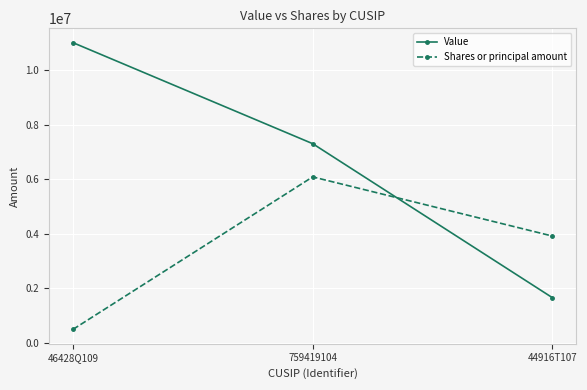

Where does the Shares or principal amount series first go above 3920849?

759419104